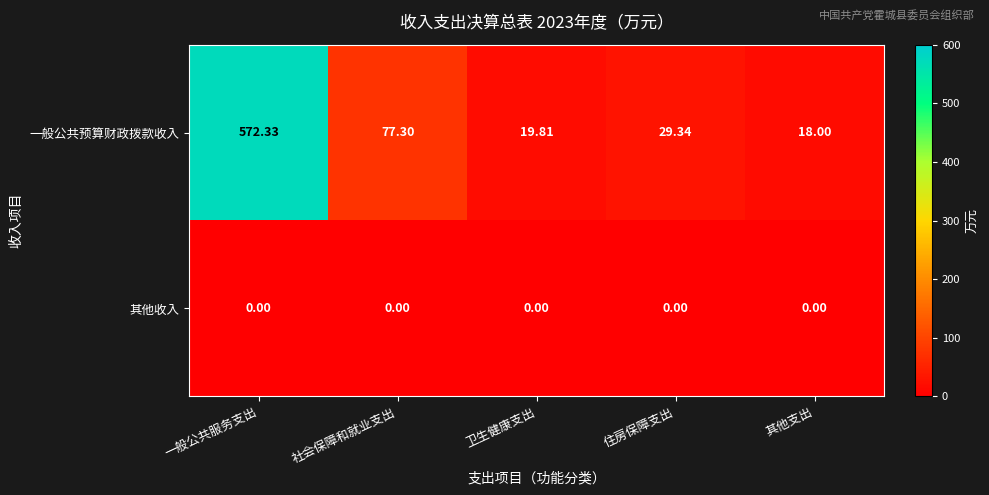

What is the total value across all series at 一般公共服务支出?

572.3